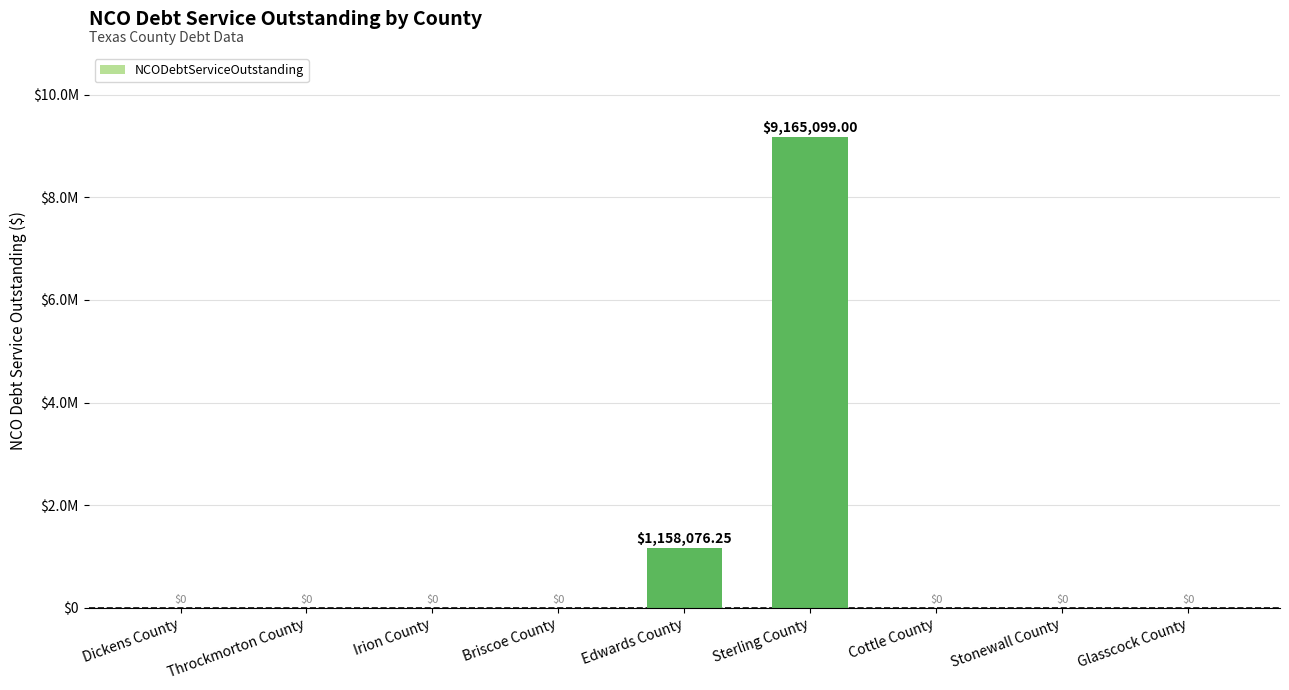

The chart shows a value of 281658.4 at Edwards County. True or false?

False